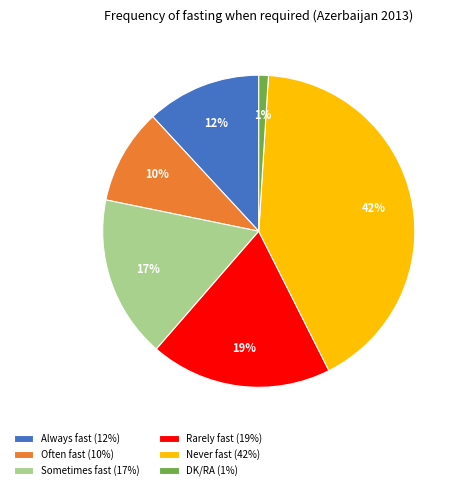

Does Sometimes fast represent more than half of the total?

No